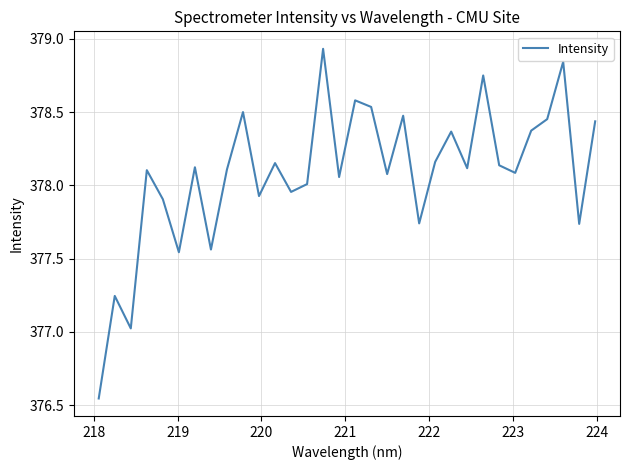

What is the difference between the maximum and minimum values?

2.4